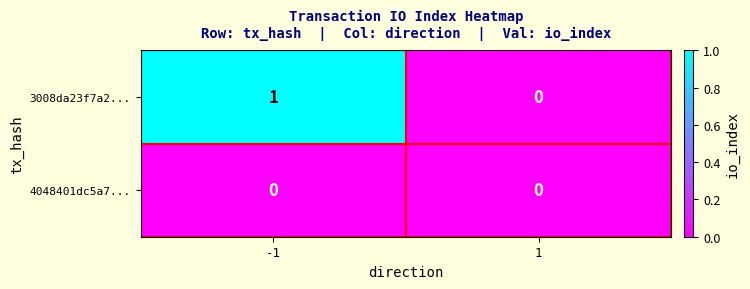

Between -1 and 1, which series saw the biggest shift?

3008da23f7a2...